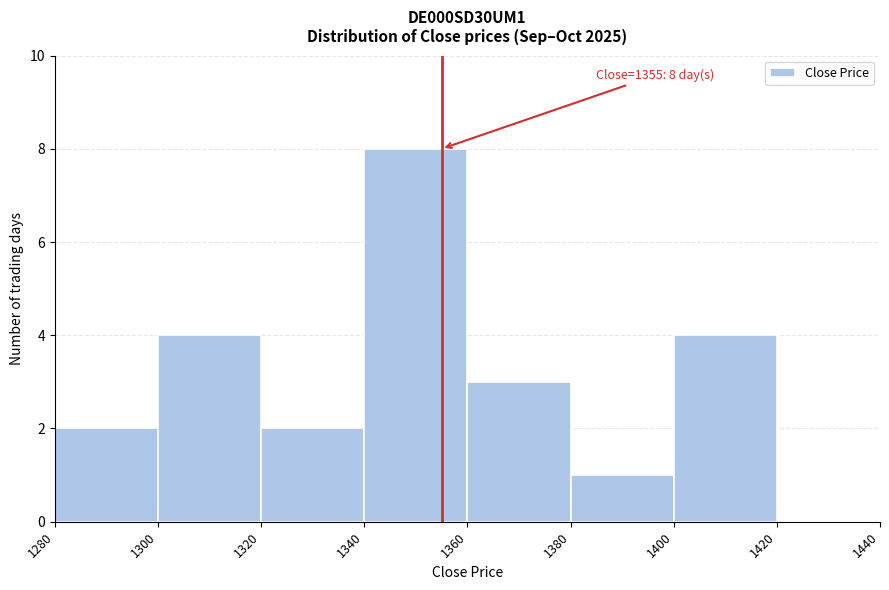

Over which range of the x-axis is the bar tallest?

1340 to 1360